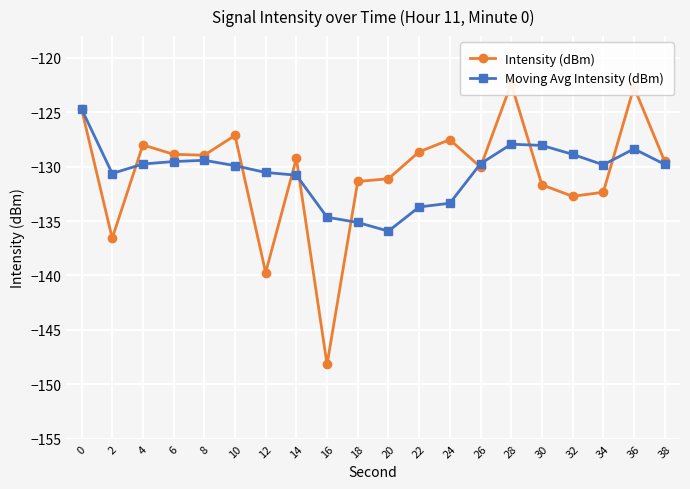

How many data points in Intensity (dBm) are less than -129?

11